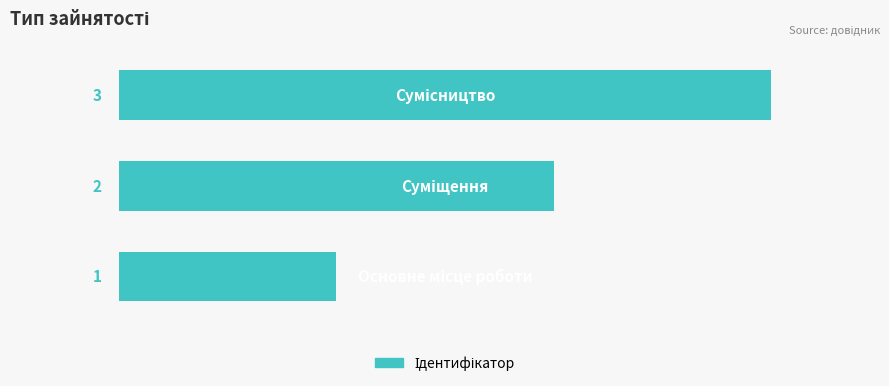

Count the number of data series in this chart.

1